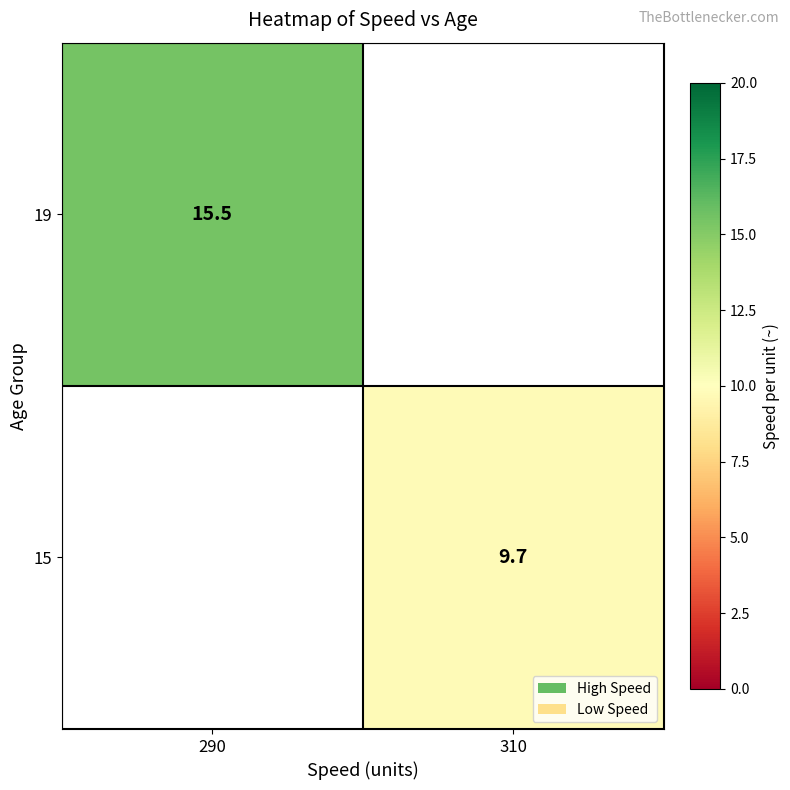

The value of 15 at 310 is 9.7. True or false?

True